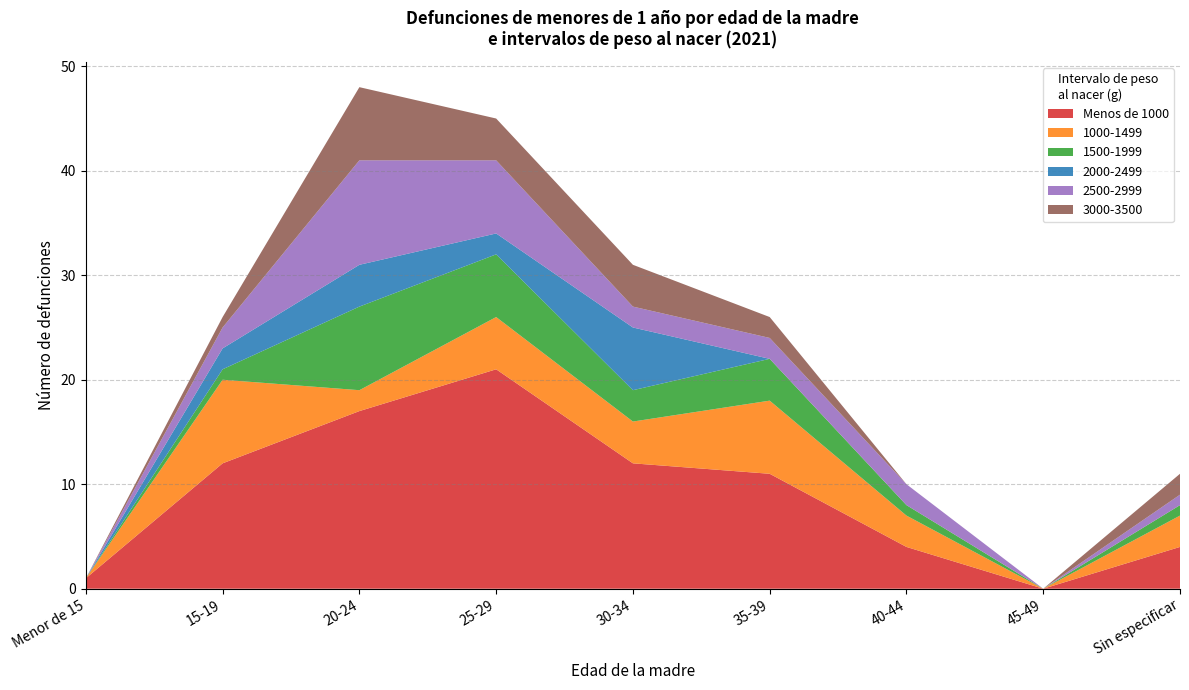

Reading right to left, transcribe all the data shown in this chart.

Menos de 1000: 4	0	4	11	12	21	17	12	1
1000-1499: 3	0	3	7	4	5	2	8	0
1500-1999: 1	0	1	4	3	6	8	1	0
2000-2499: 0	0	0	0	6	2	4	2	0
2500-2999: 1	0	2	2	2	7	10	2	0
3000-3500: 2	0	0	2	4	4	7	1	0